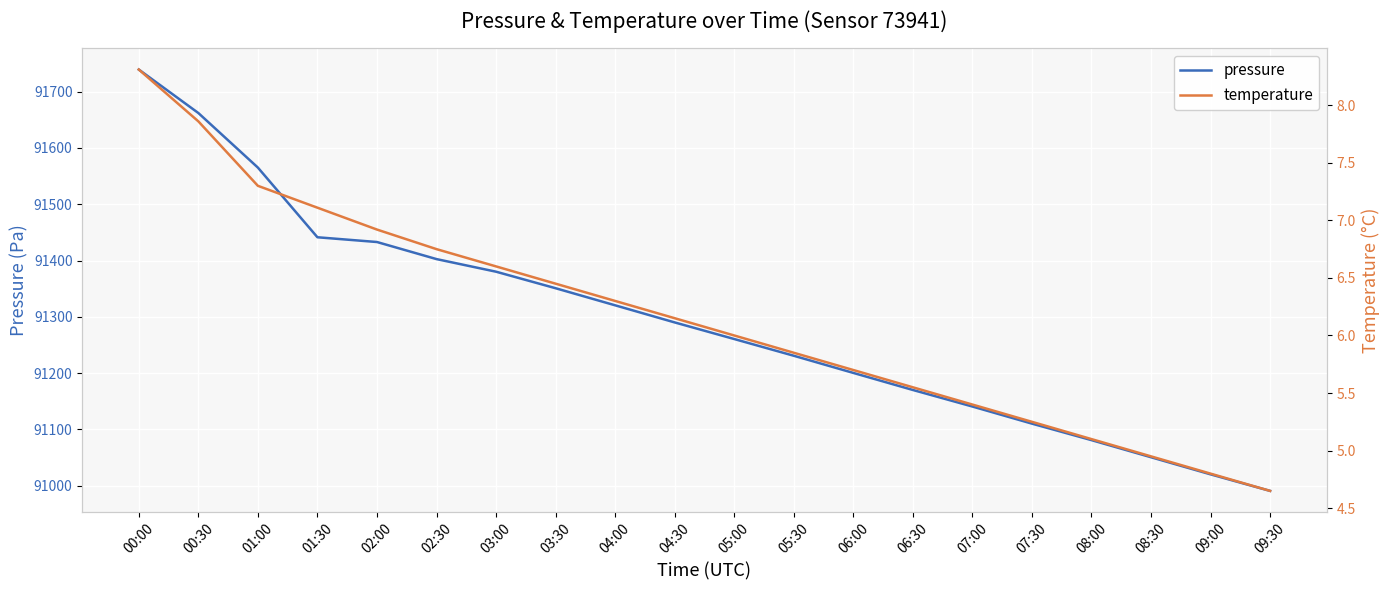

What is the value of the pressure point at the 12th from the left?

91230.8